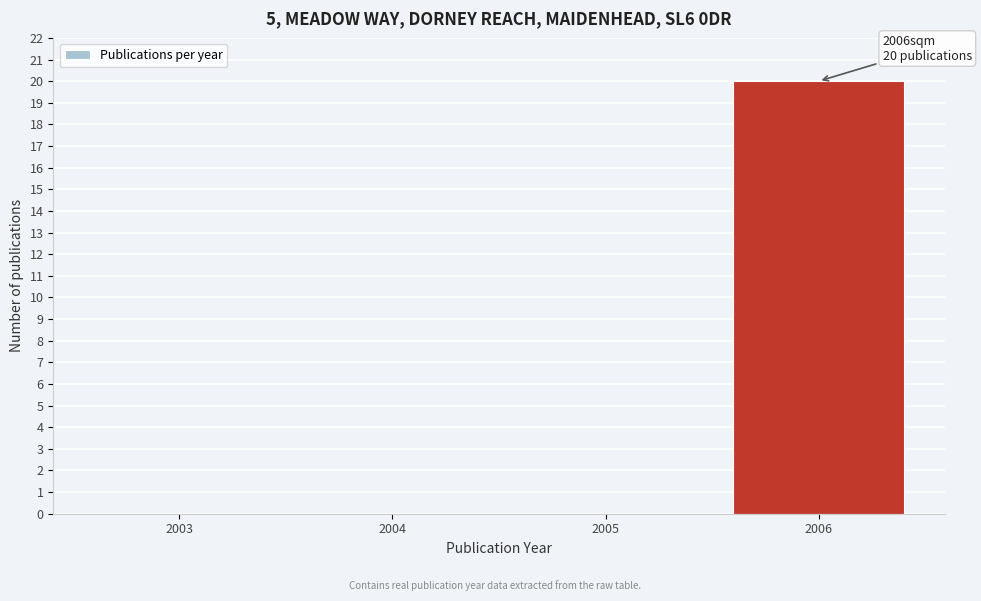

Reading left to right, list all the values displayed in this chart.

2003=0	2004=0	2005=0	2006=20